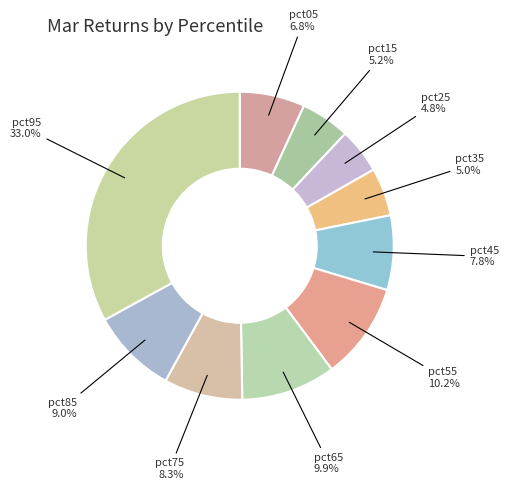

Is it true that pct95 is 33% of the pie?

True